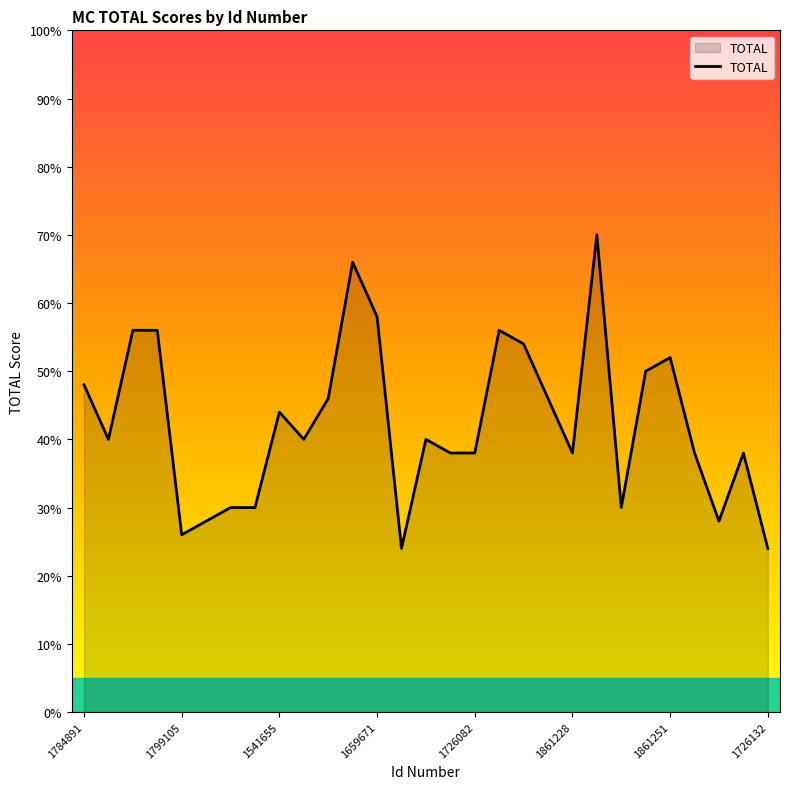

What is the difference between the maximum and minimum values?

46